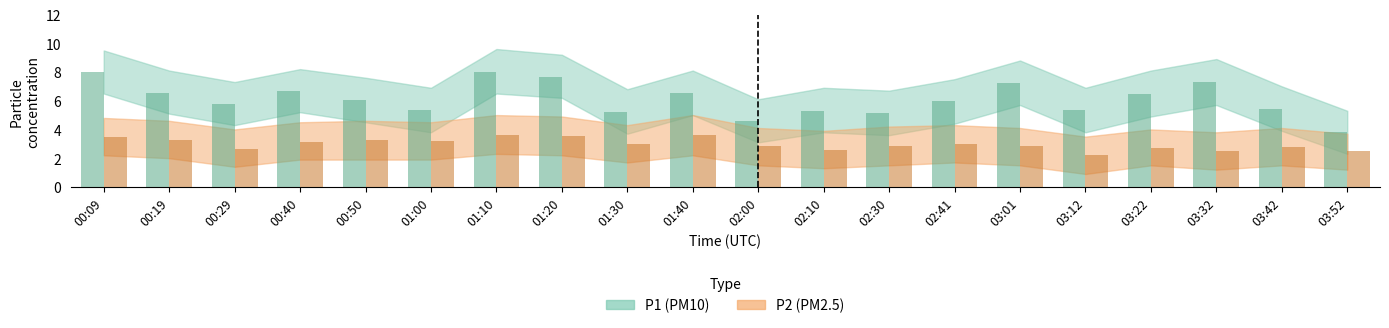

At which category does the chart reach its peak across all series?

01:10